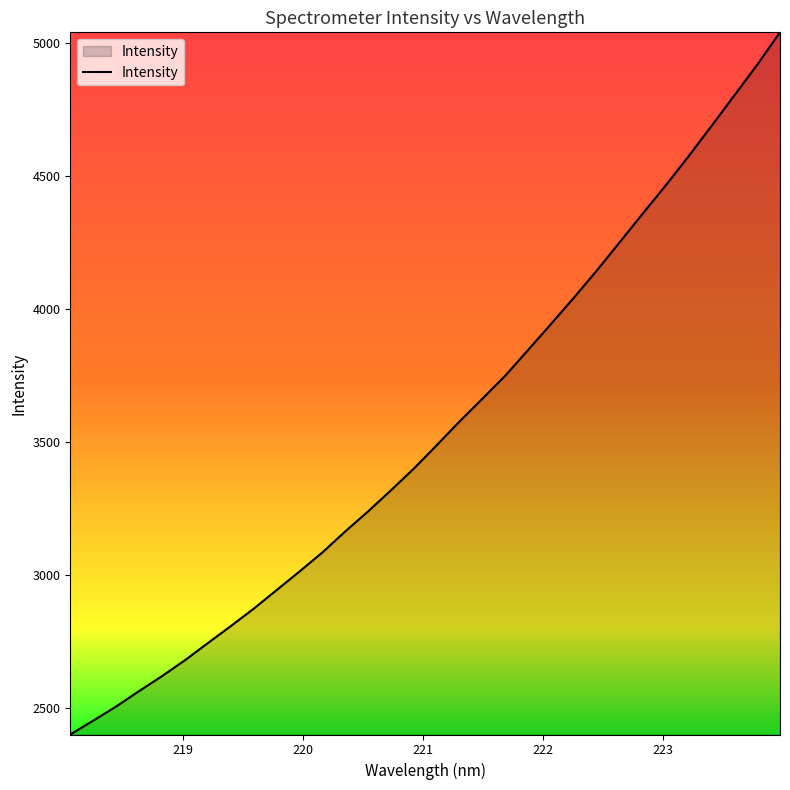

How many lines are shown in the chart?

1